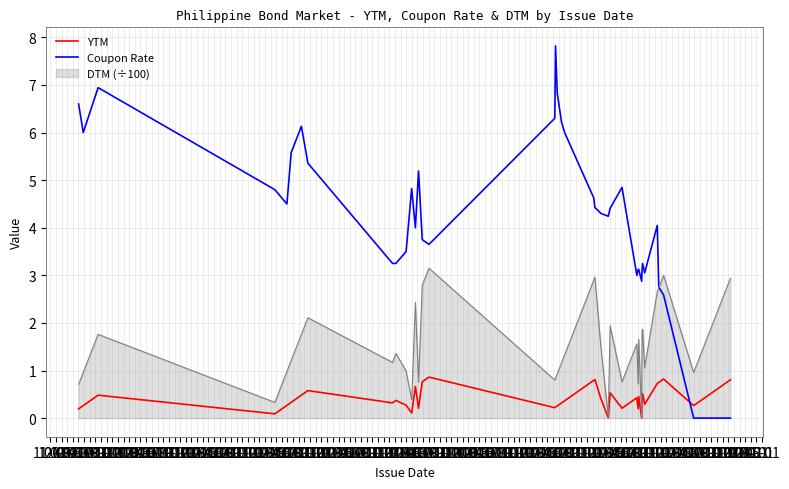

Rank the series by their average value, from lowest to highest.

YTM, DTM (÷100), Coupon Rate